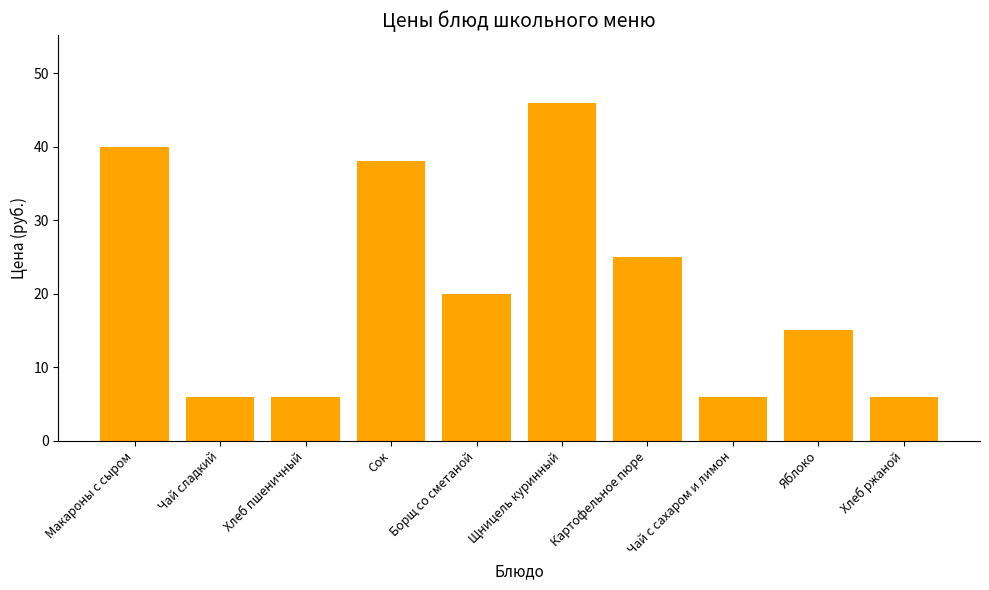

The value at Чай с сахаром и лимон is 4. True or false?

False